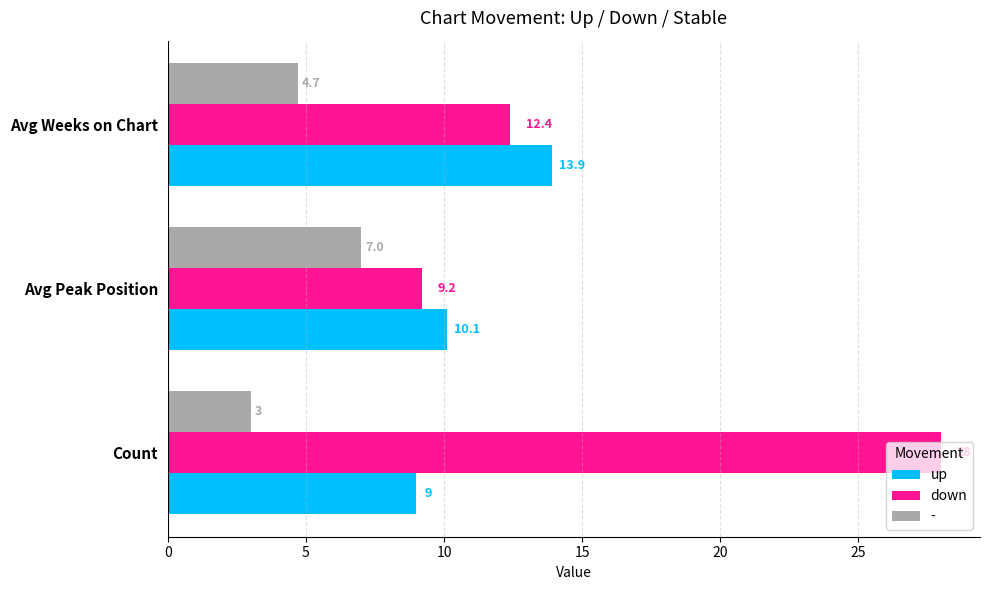

Rank the series by their maximum value, from lowest to highest.

-, up, down